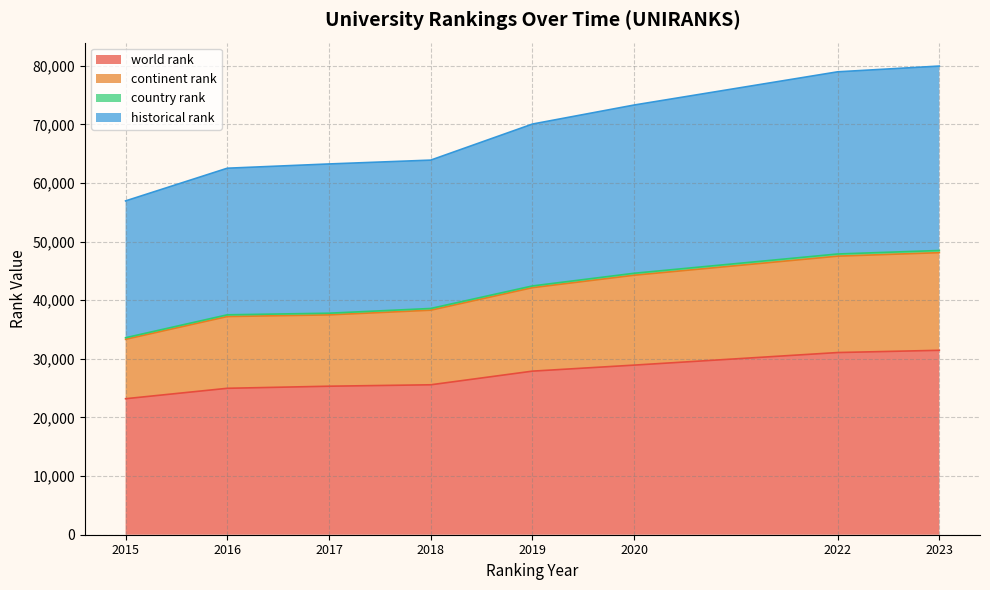

Which label corresponds to the largest value in the chart?

2023